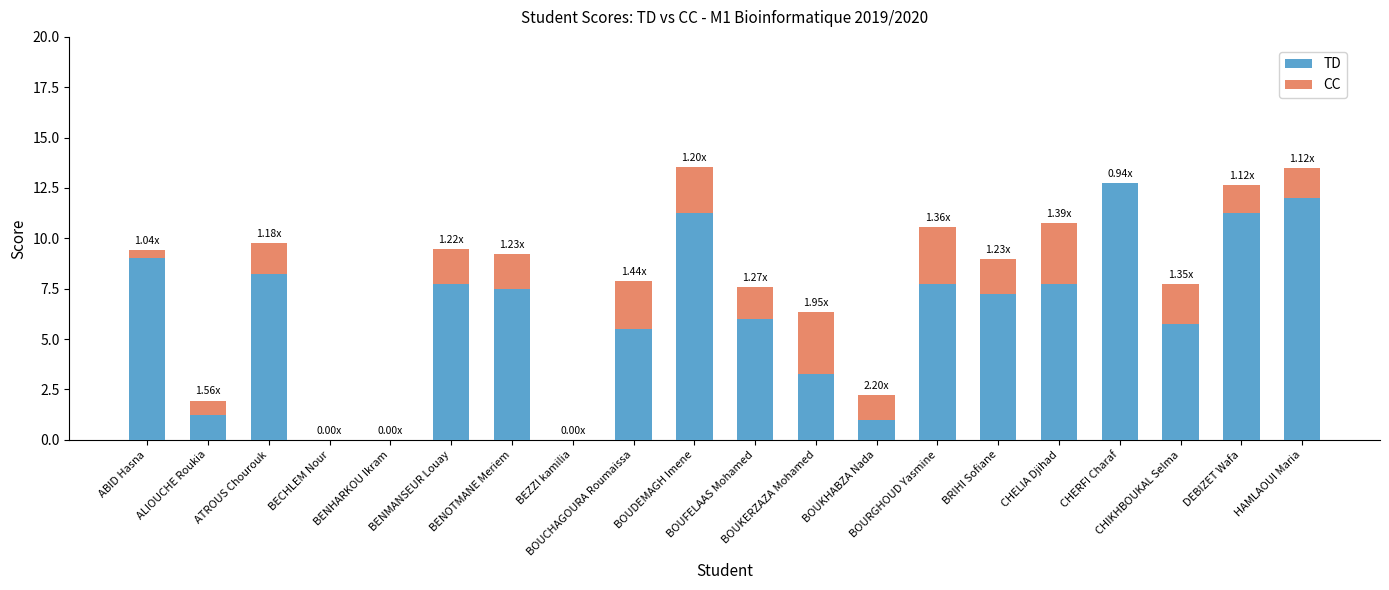

At BOUFELAAS Mohamed, list the series in order from largest to smallest.

TD, CC